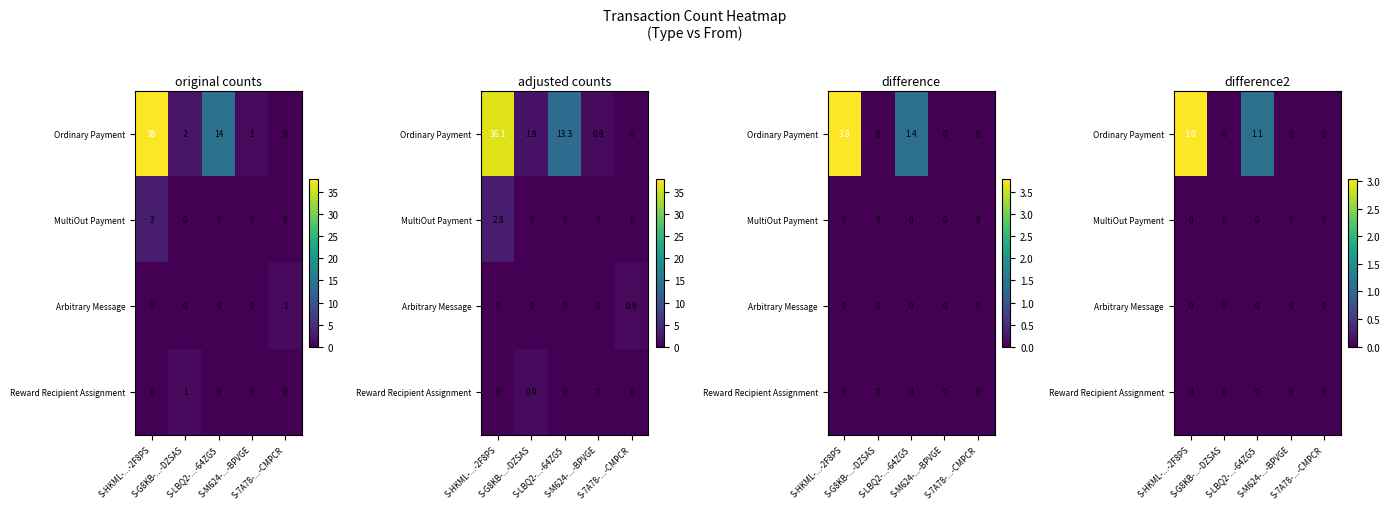

Which category has the highest value across all series?

S-HKML-...-2F8PS